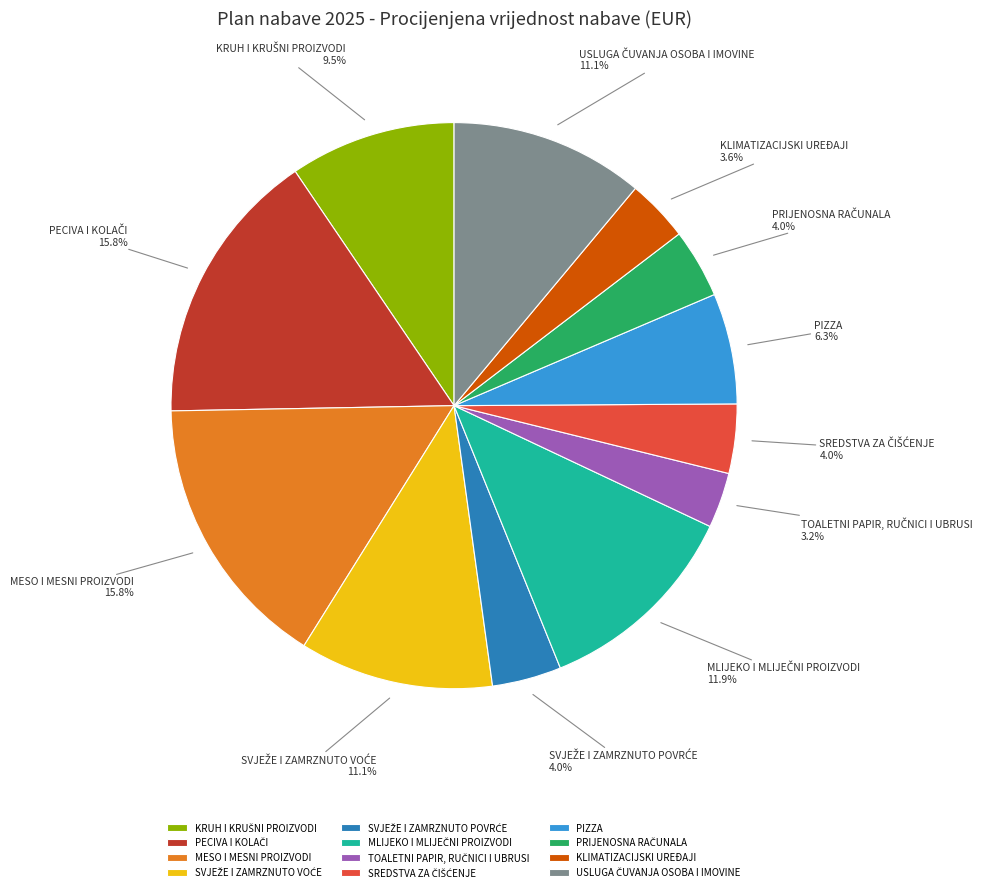

What percentage is the MESO I MESNI PROIZVODI slice, to the nearest percent?

16%